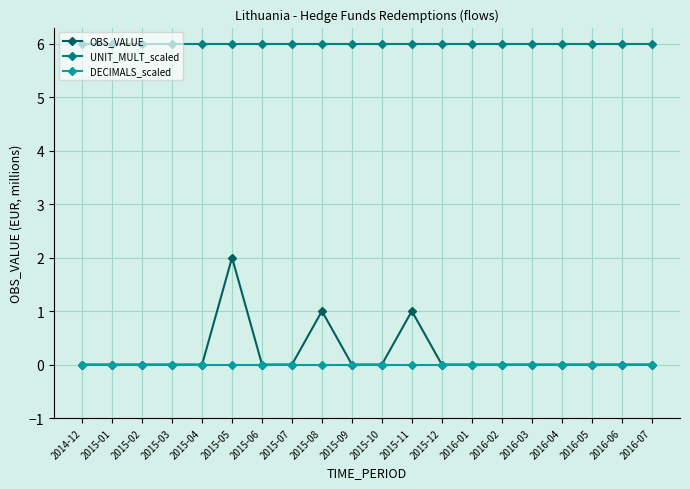

Rank the series by their maximum value, from highest to lowest.

UNIT_MULT_scaled, OBS_VALUE, DECIMALS_scaled